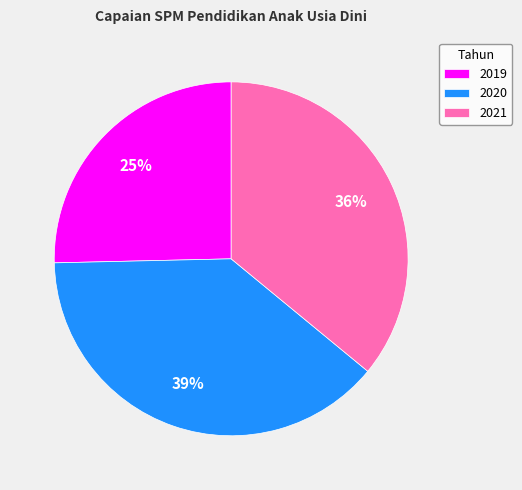

Approximately how many times larger is the value at 2019 compared to 2021?

0.7